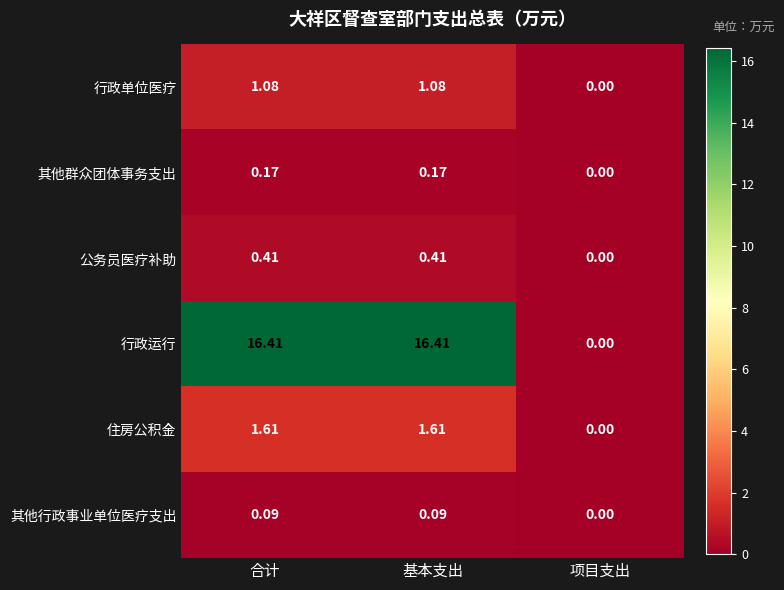

Which series has the largest total across all categories?

行政运行